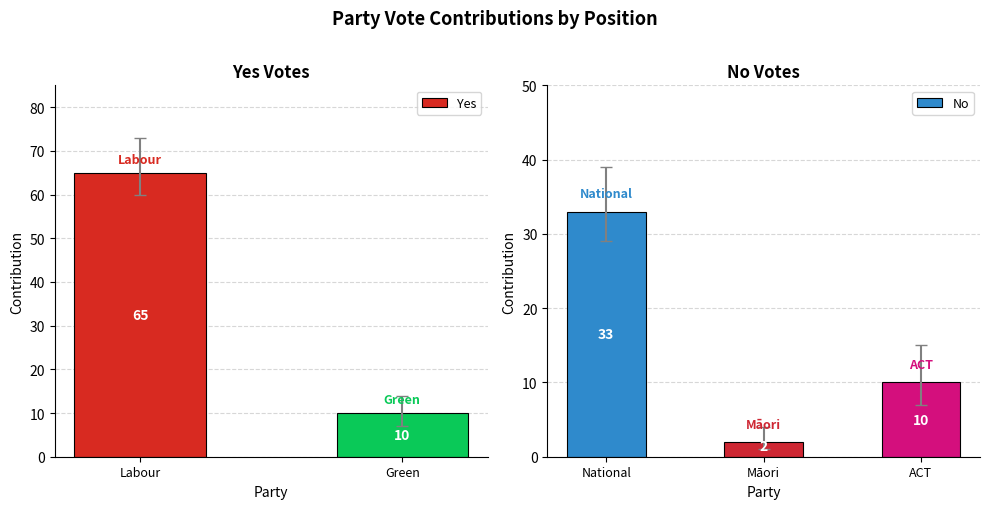

Are the bars horizontal?

No